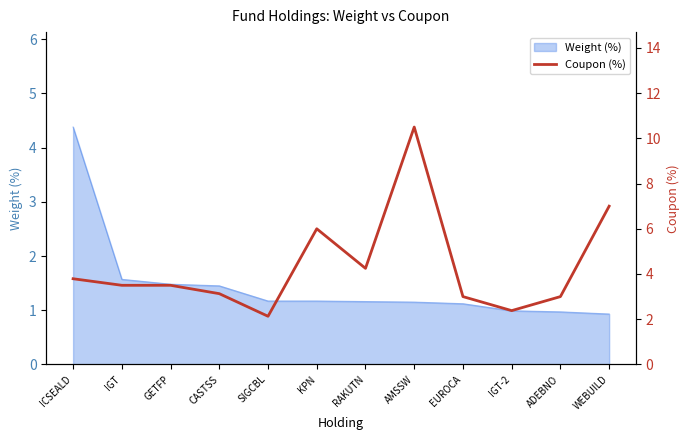

Reading left to right, transcribe all the data shown in this chart.

ICSEALD=3.8	IGT=3.5	GETFP=3.5	CASTSS=3.1	SIGCBL=2.1	KPN=6.0	RAKUTN=4.2	AMSSW=10.5	EUROCA=3.0	IGT-2=2.4	ADEBNO=3.0	WEBUILD=7.0